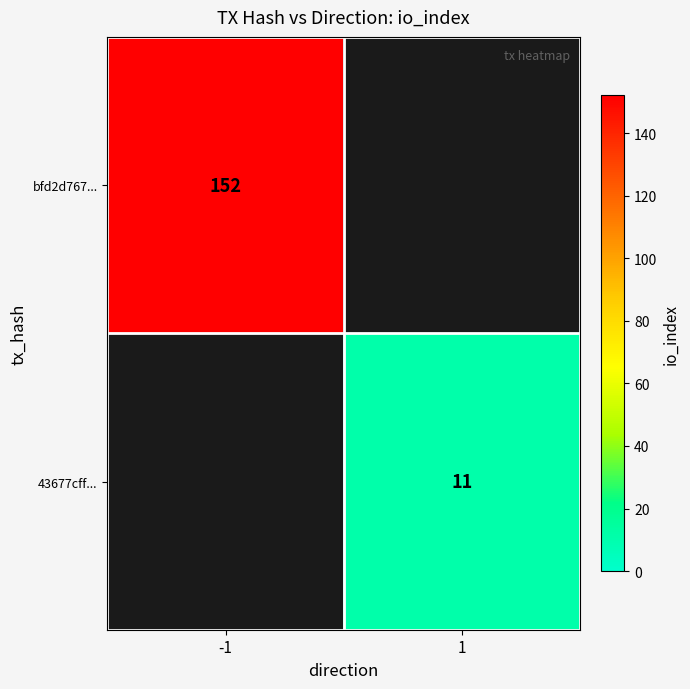

Is the value of bfd2d767... at -1 greater than the value of 43677cff... at 1?

Yes